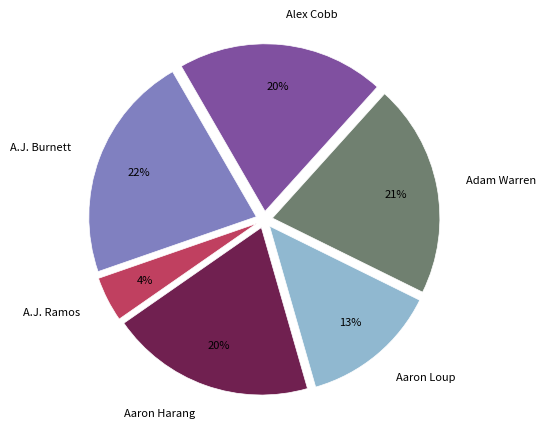

Which slice is the largest?

A.J. Burnett